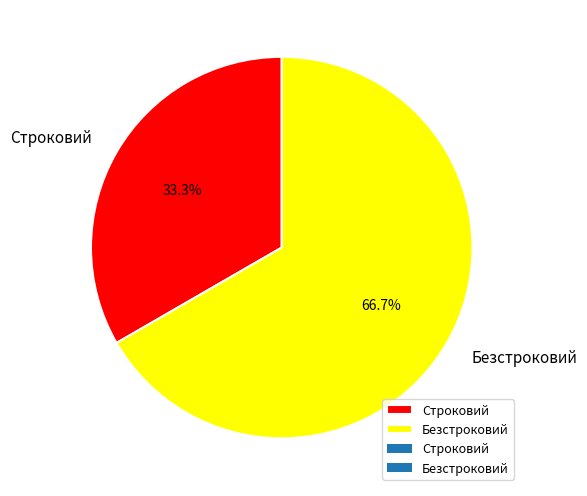

Rank the categories by value from lowest to highest.

Строковий, Безстроковий